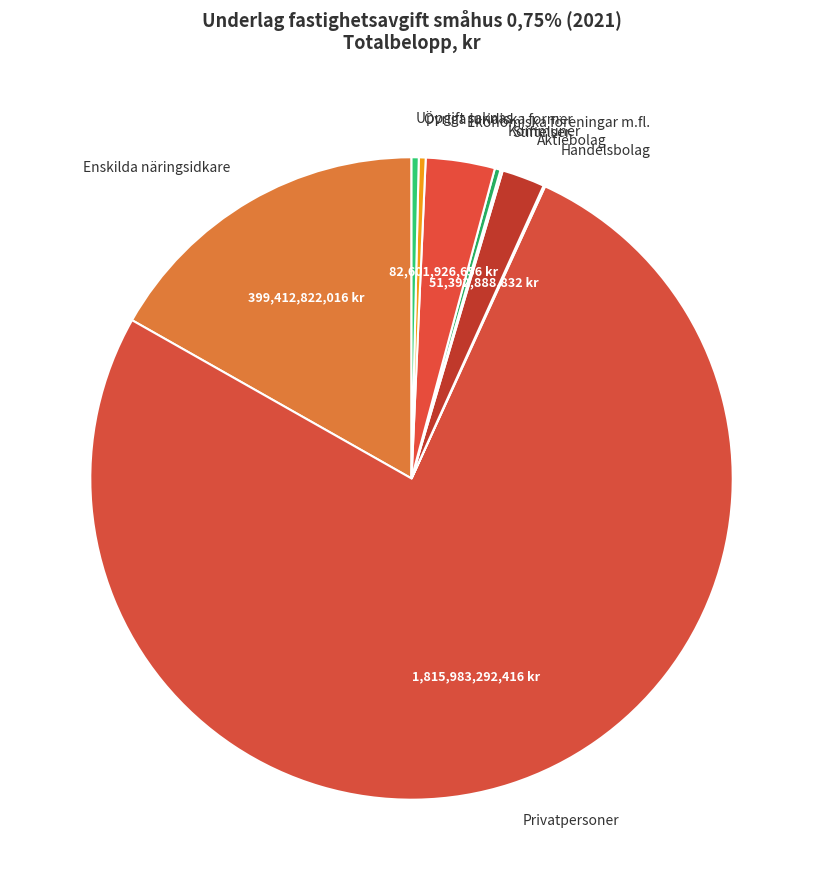

Is Aktiebolag the majority of the pie?

No